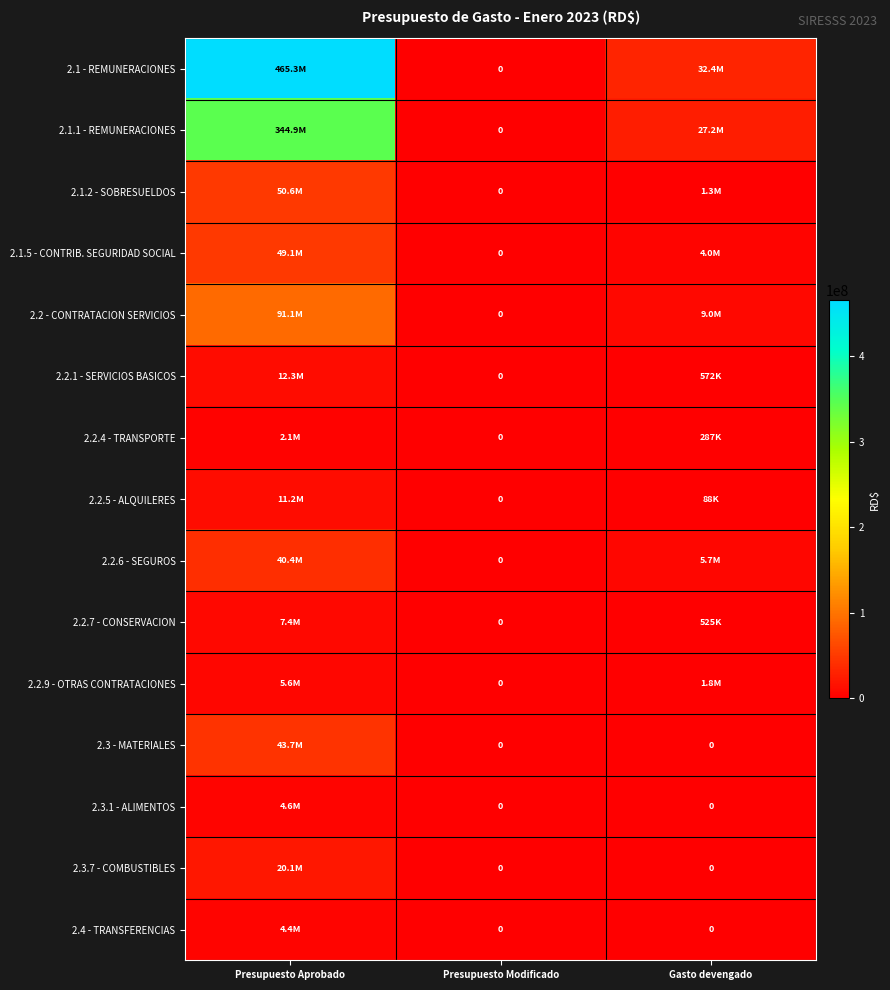

Which series has the largest total across all categories?

2.1 - REMUNERACIONES